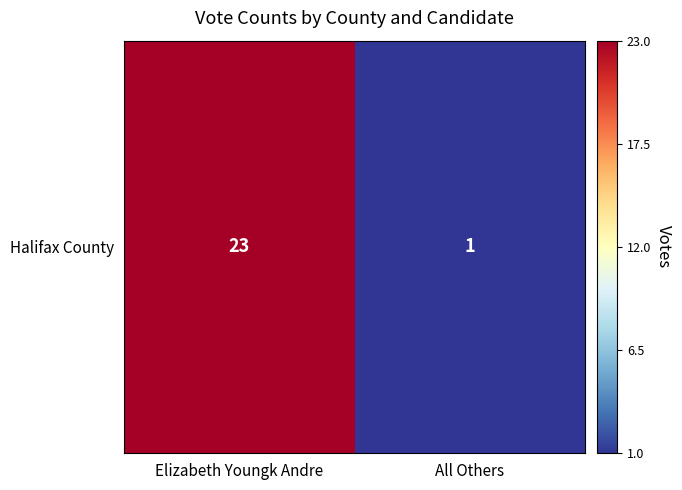

Rank the categories by value from highest to lowest.

Elizabeth Youngk Andre, All Others